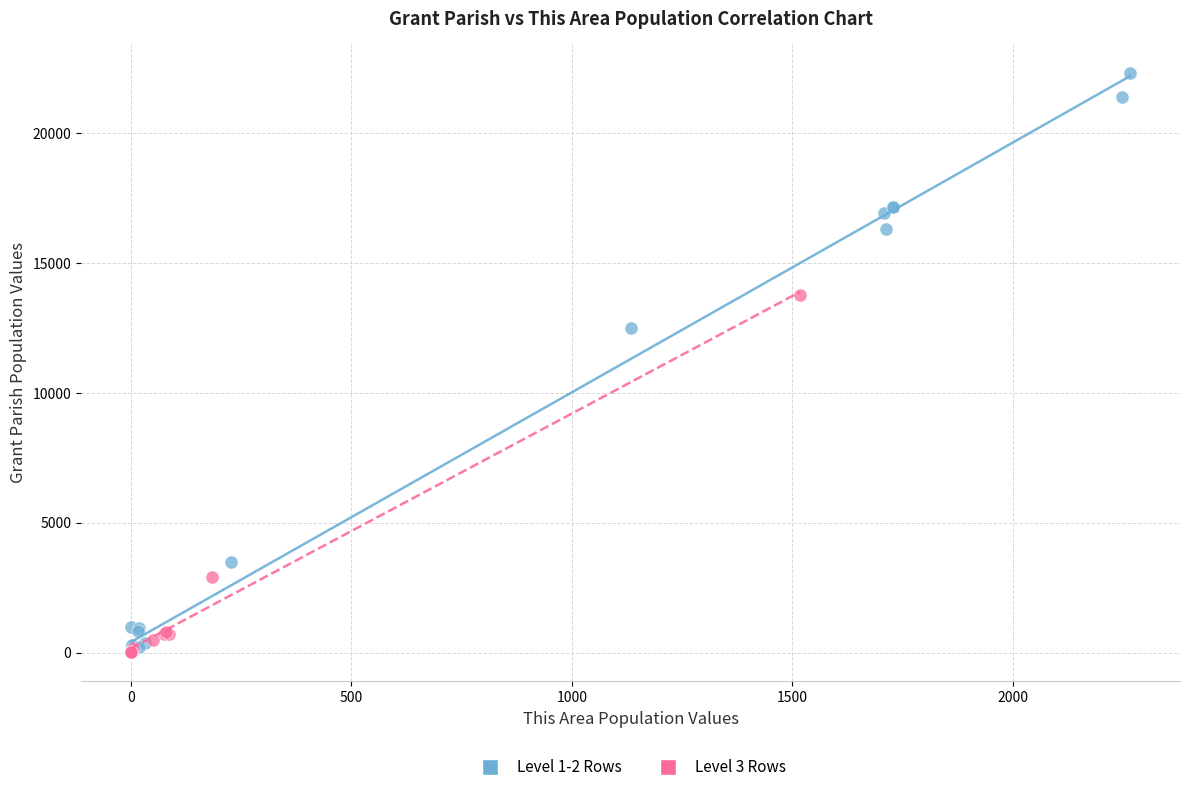

What are all the series names shown in the legend?

Level 1-2 Rows, Level 3 Rows